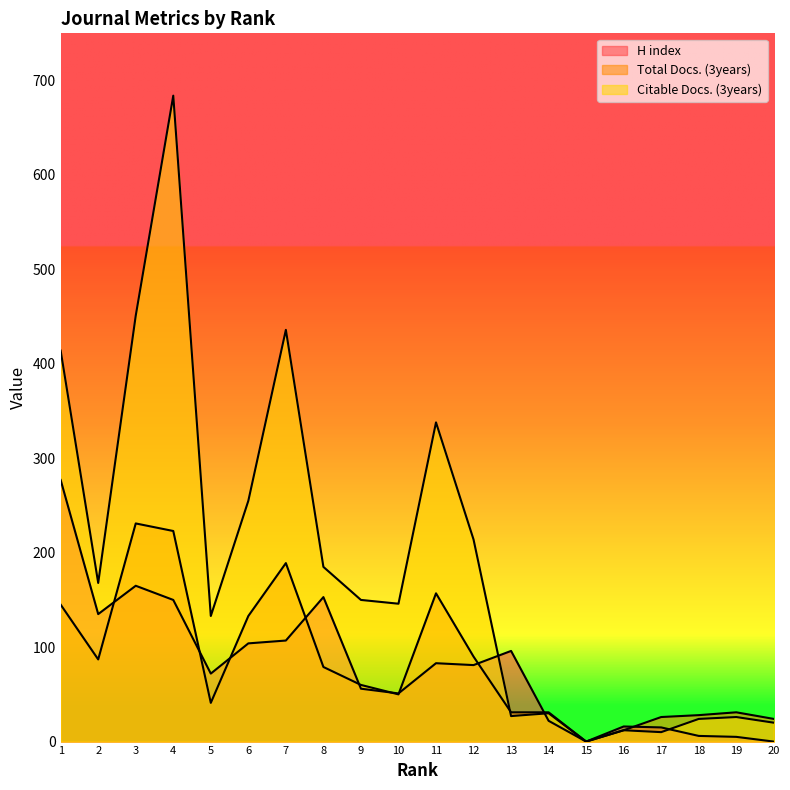

Is the value of Citable Docs. (3years) at 15 greater than the value of H index at 9?

No